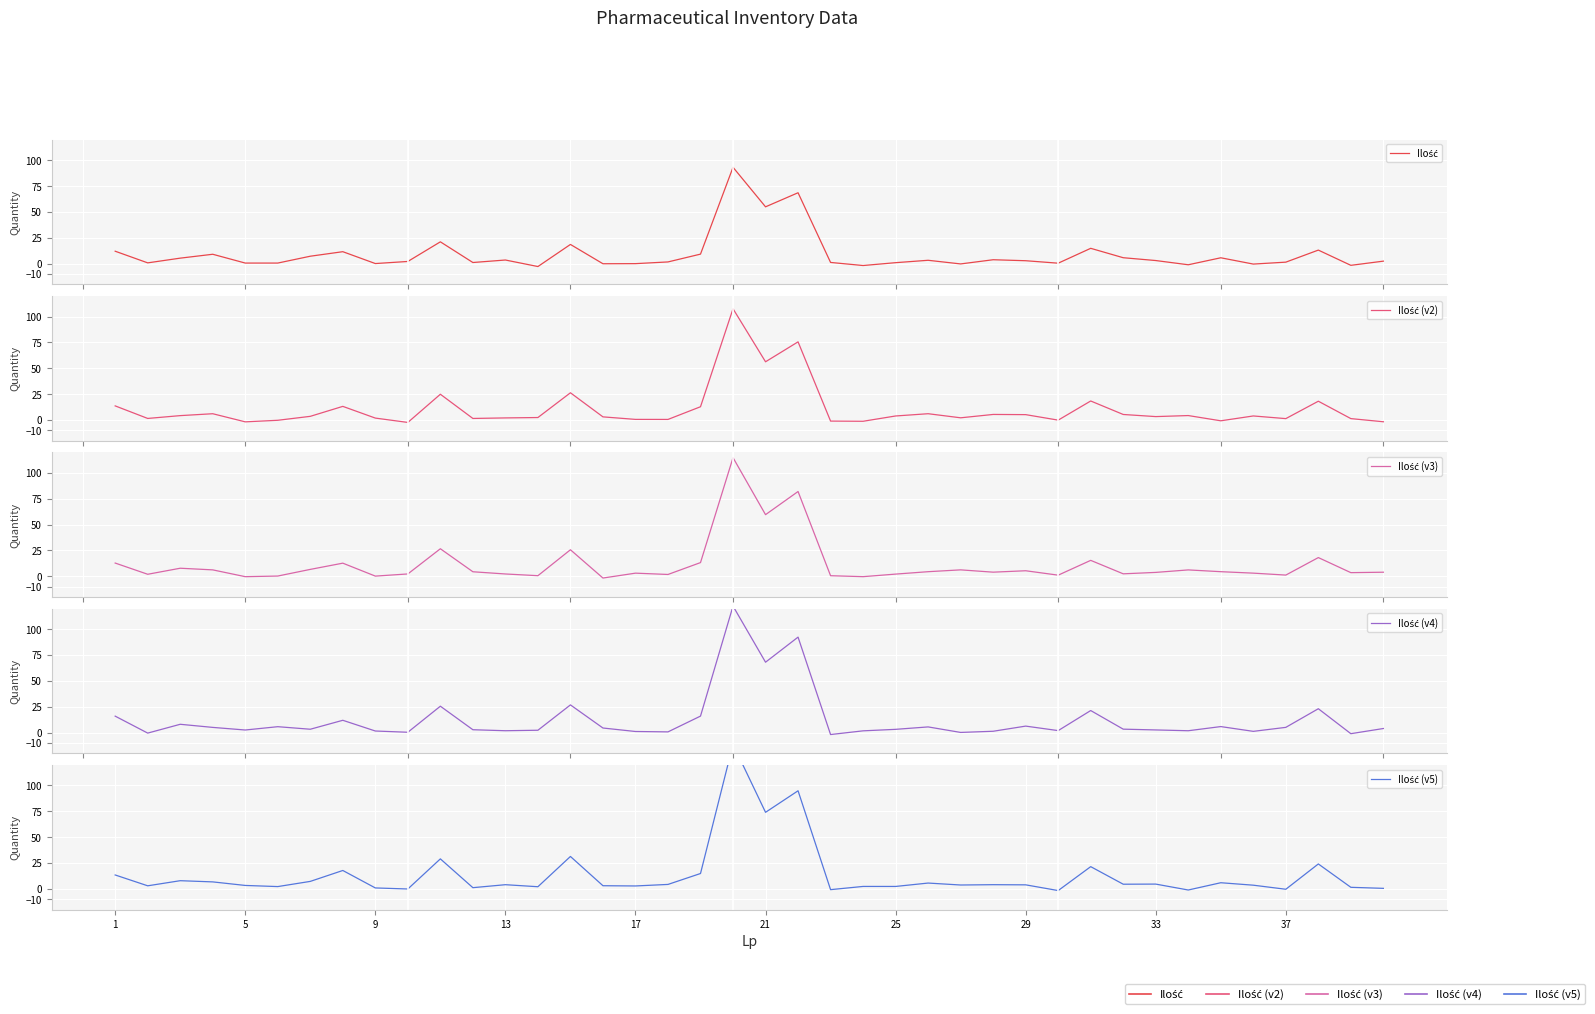

List the series in order of their overall mean, highest first.

Ilość (v5), Ilość (v4), Ilość (v3), Ilość (v2), Ilość